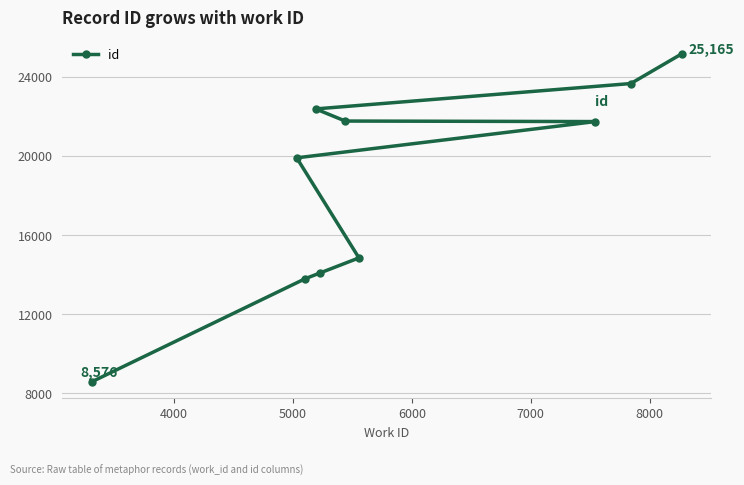

What is the smallest value displayed?

8576